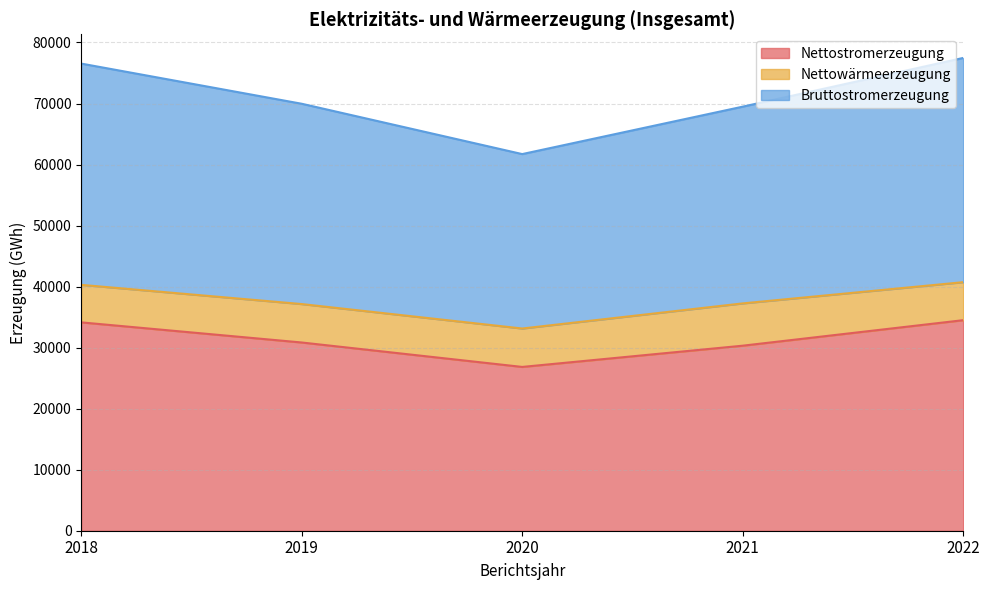

What is the difference between the Bruttostromerzeugung values at 2018 and 2019?

6582